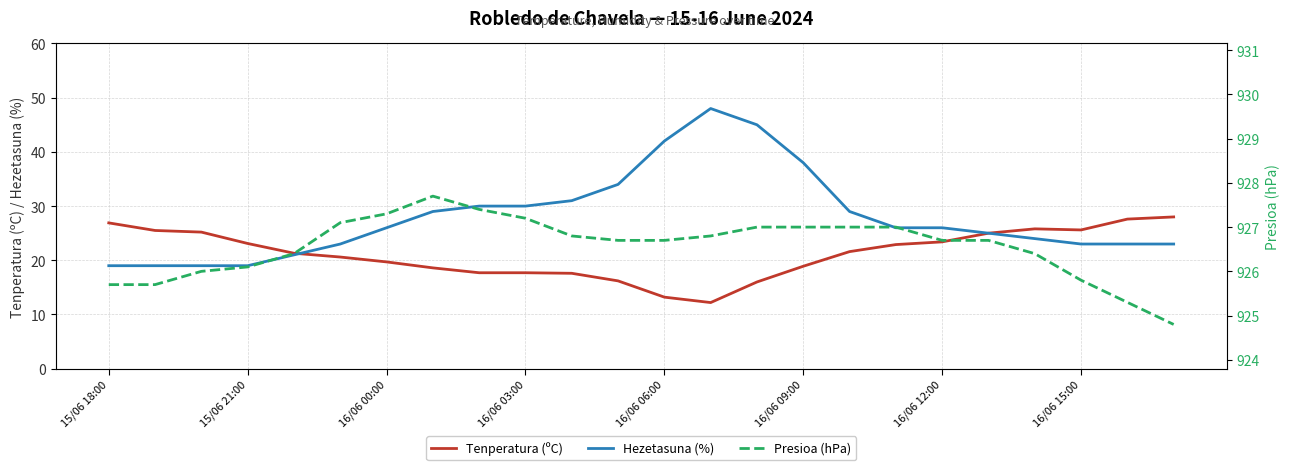

True or false: Tenperatura (ºC) has a value of 23.4 at 16/06 12:00.

True